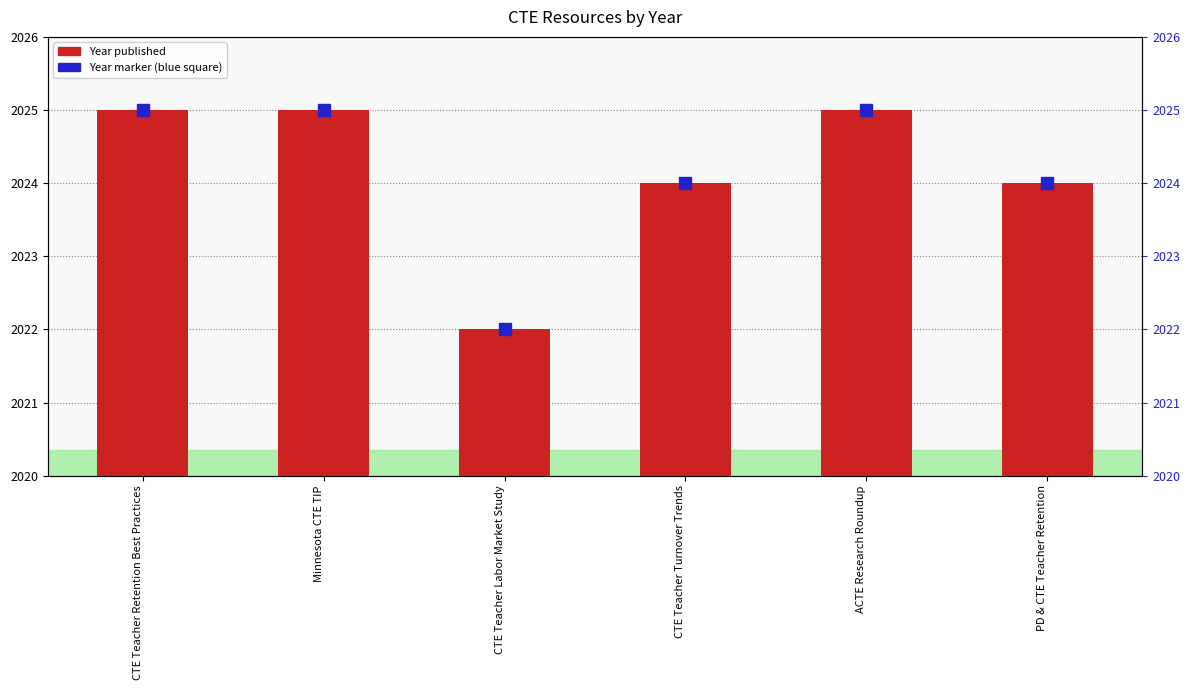

At which category does the chart reach its minimum across all series?

CTE Teacher Labor Market Study